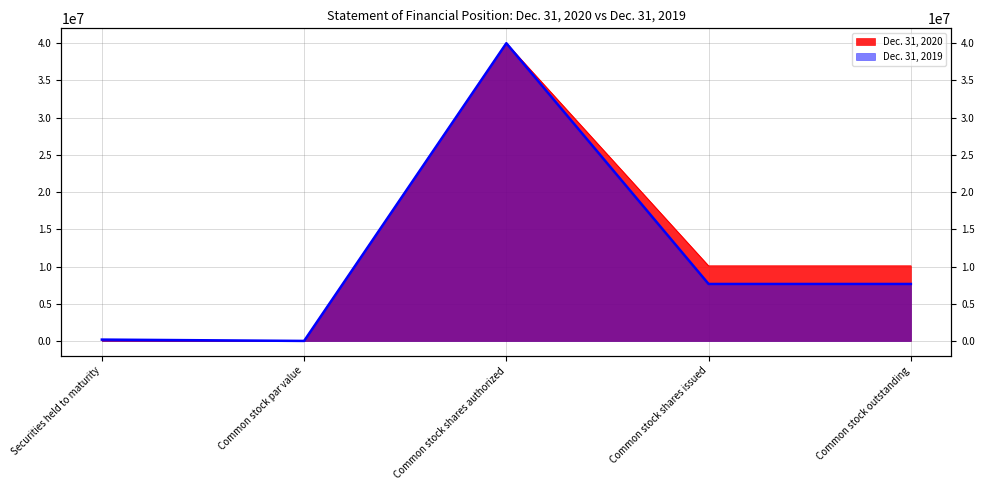

How many categories are shown in the chart?

5